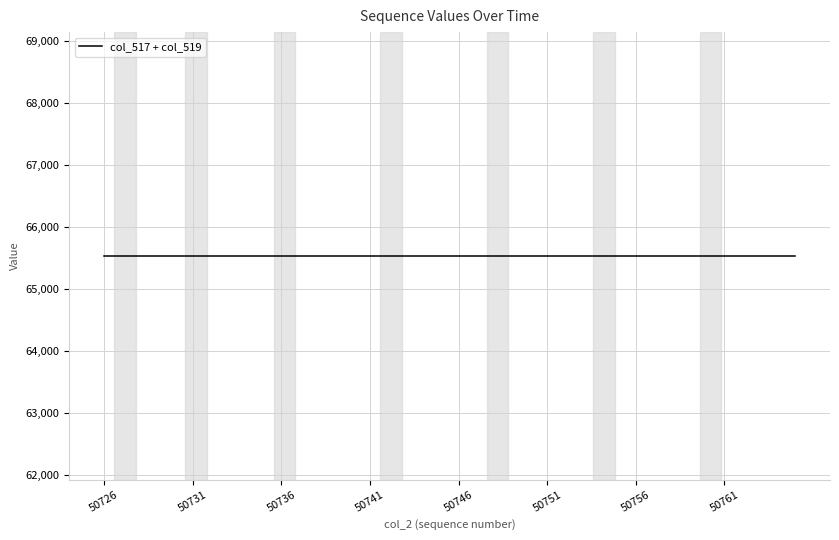

Is it true that the value at 20 is 85551?

False